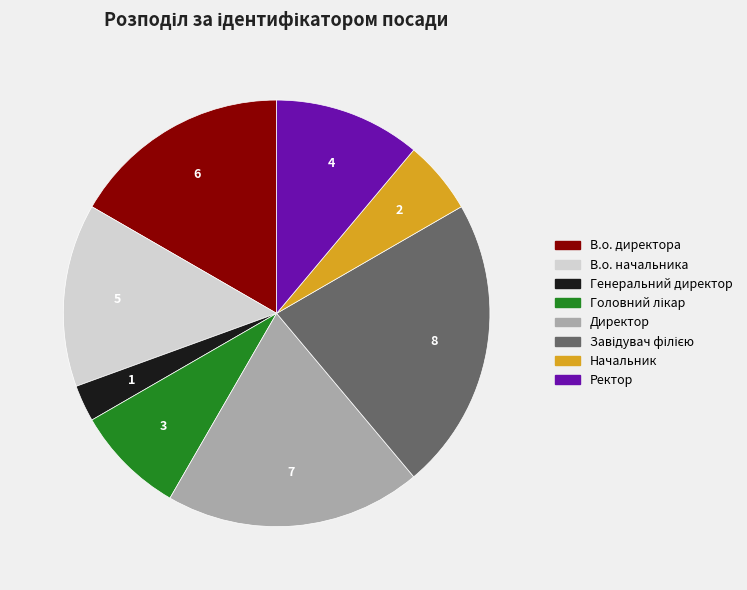

Which has a higher value, Ректор or Директор?

Директор